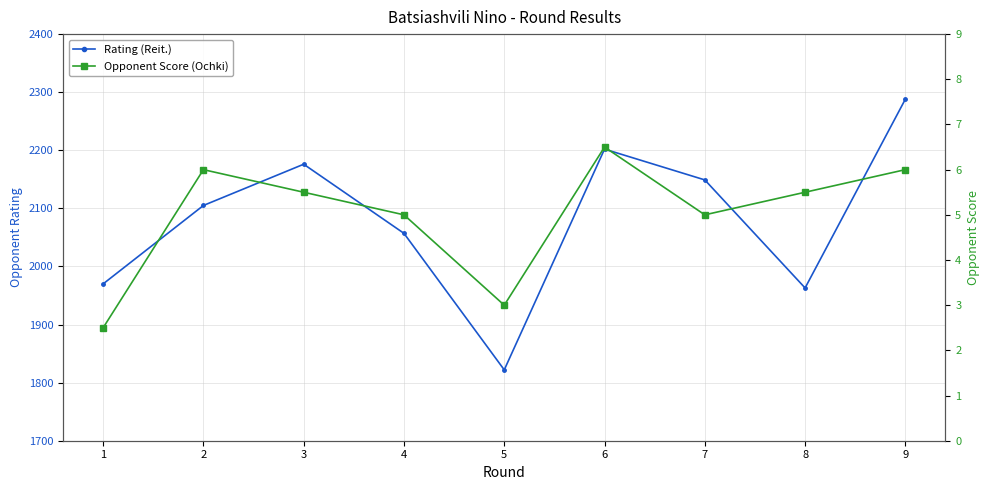

At which label does Opponent Score (Ochki) first exceed 5?

2